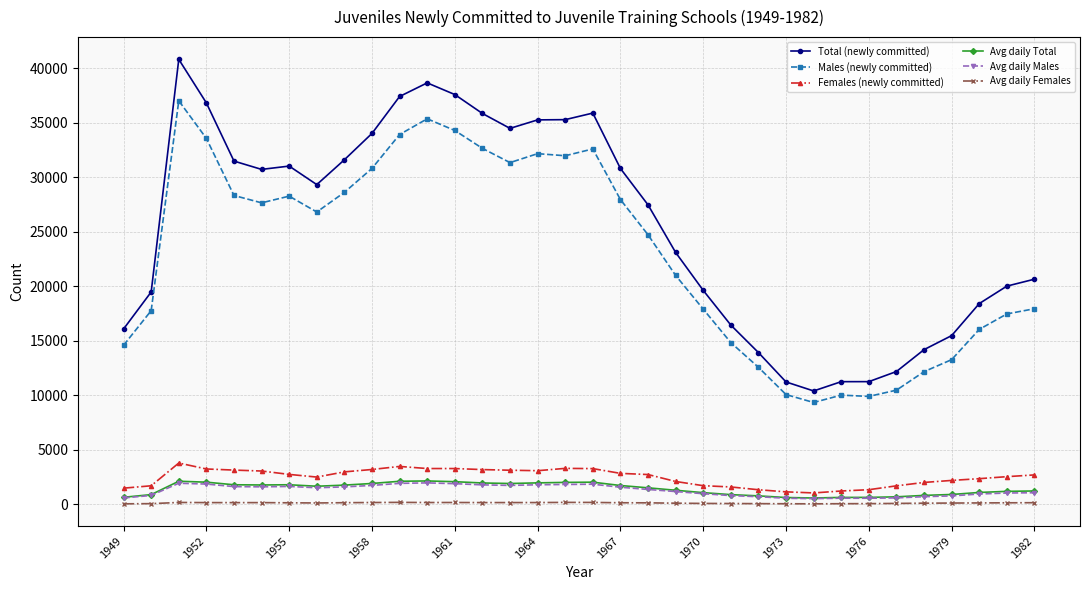

What is the value of the Males (newly committed) point at the 11th from the left?

33925